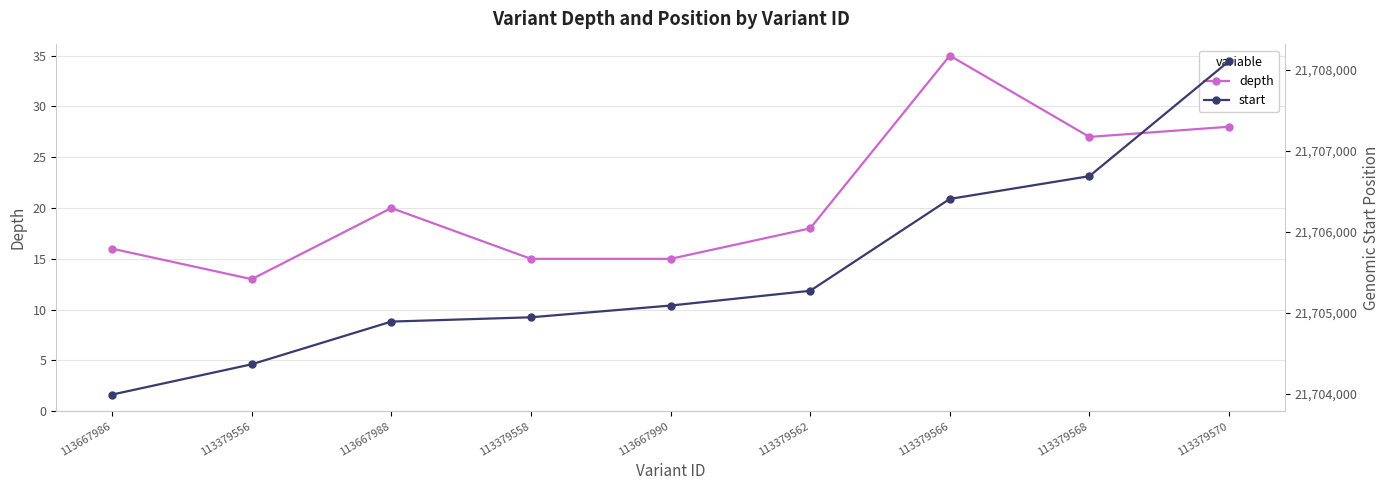

The value of depth at 113667986 is 26. True or false?

False